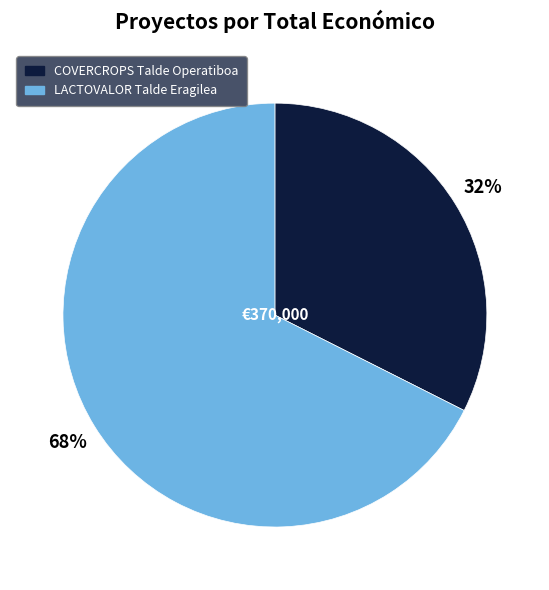

Is COVERCROPS Talde Operatiboa the majority of the pie?

No